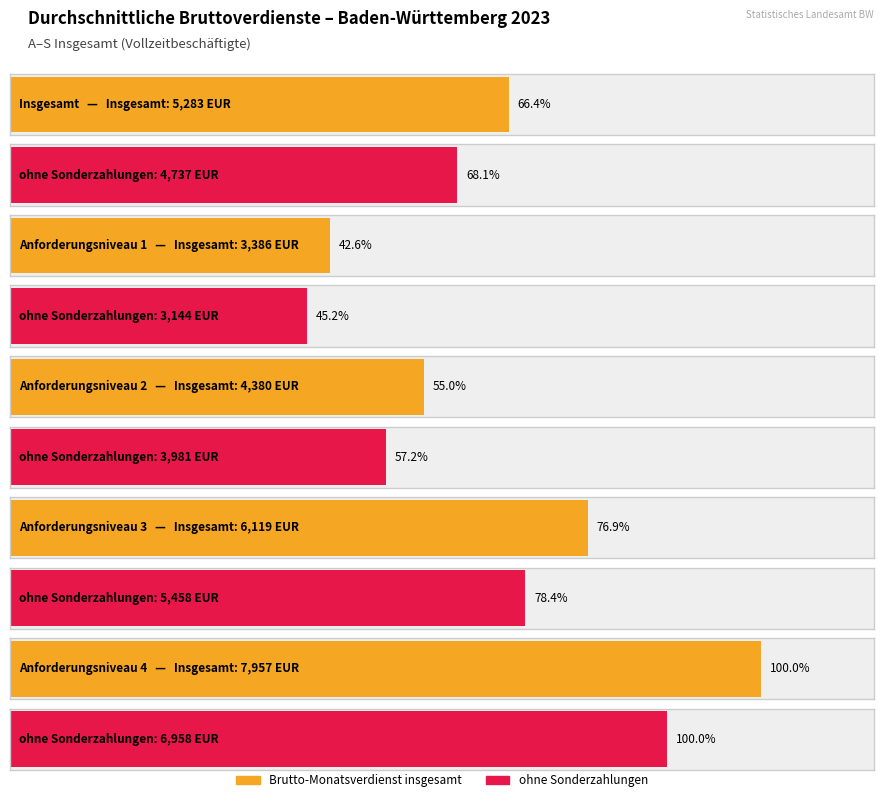

Is it true that Paid weekly hours equals 8.3 at Anforderungsniveau 2?

False